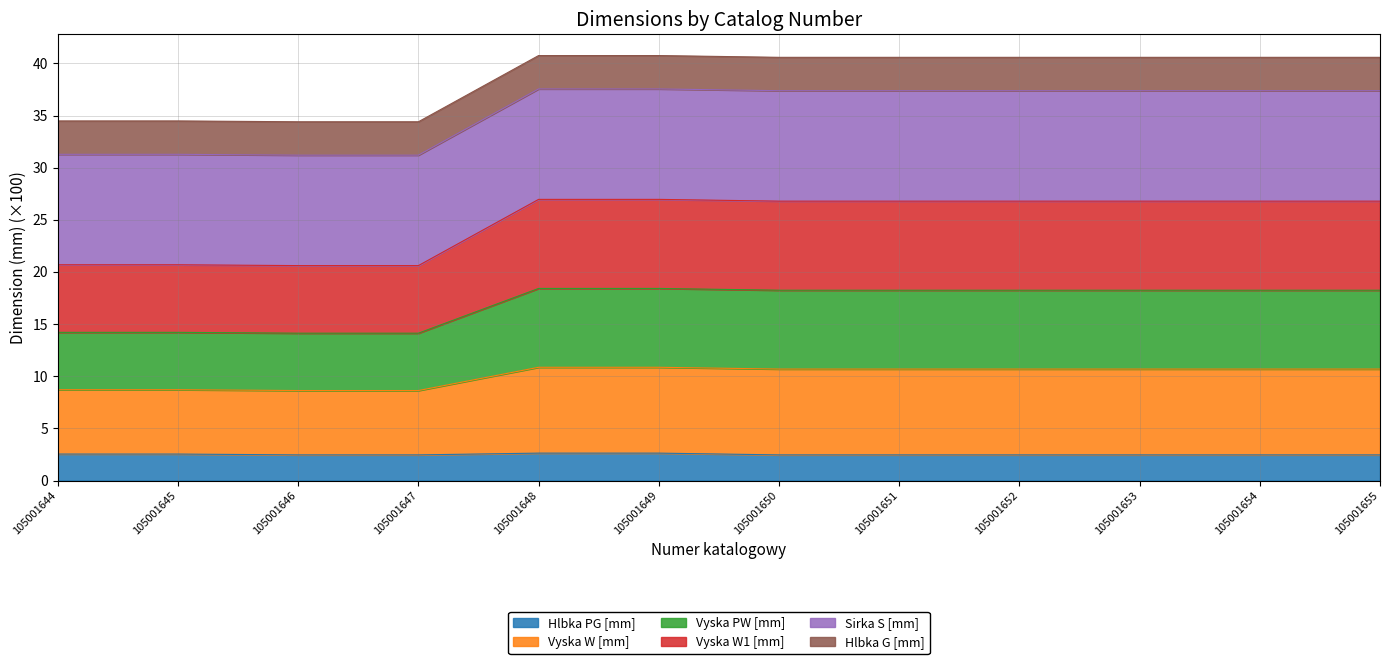

True or false: Vyska W [mm] and Vyska W1 [mm] intersect in this chart.

False